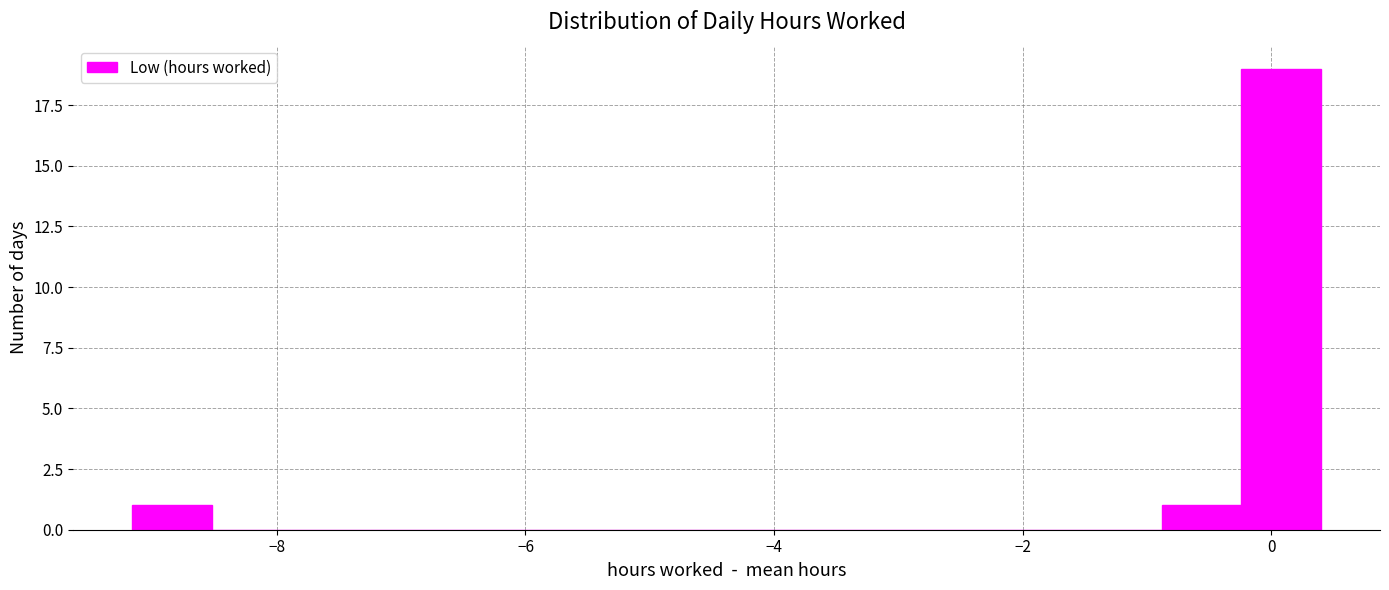

Around what value on the x-axis is the tallest bar? Give the approximate position of its centre, as read against the axis.

0.0